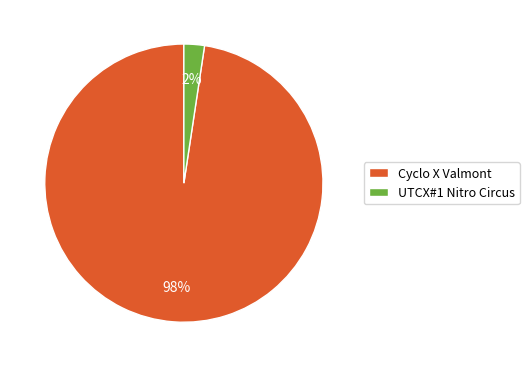

Is the sum of Cyclo X Valmont and UTCX#1 Nitro Circus greater than half?

Yes